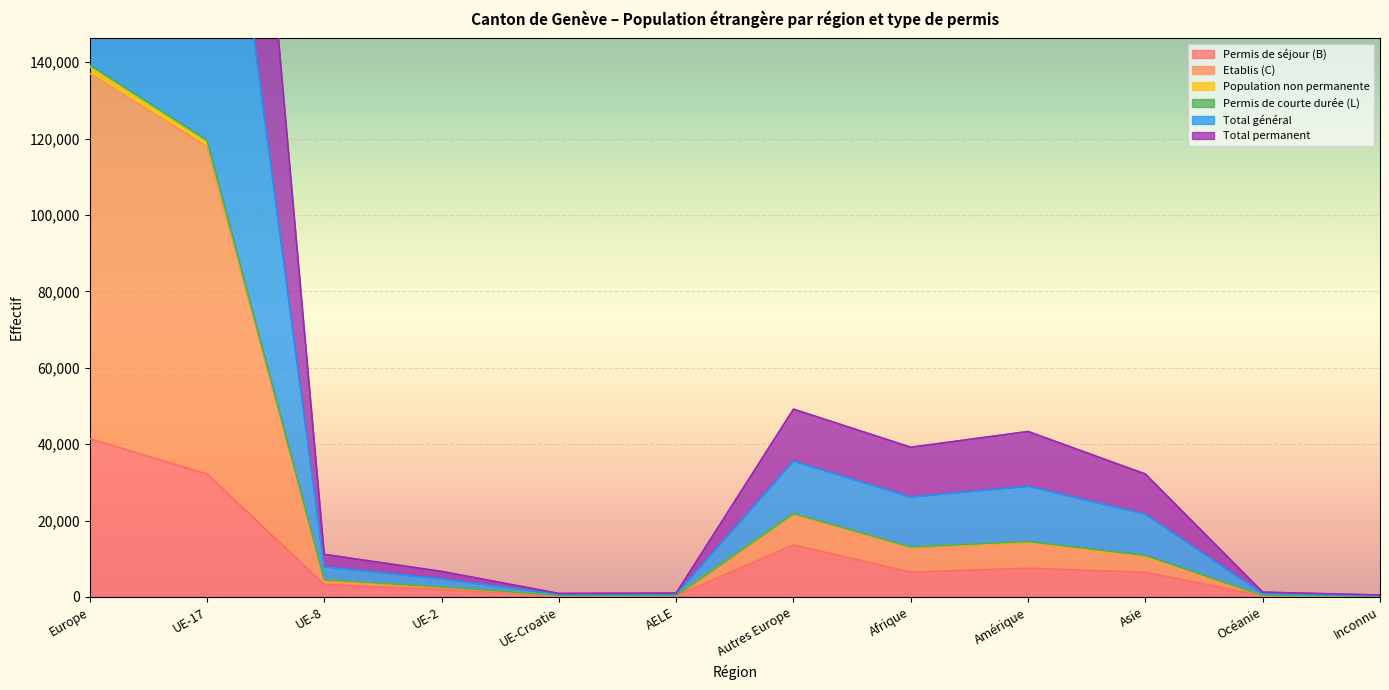

What is the value of the Total permanent point at the 11th from the left?

414